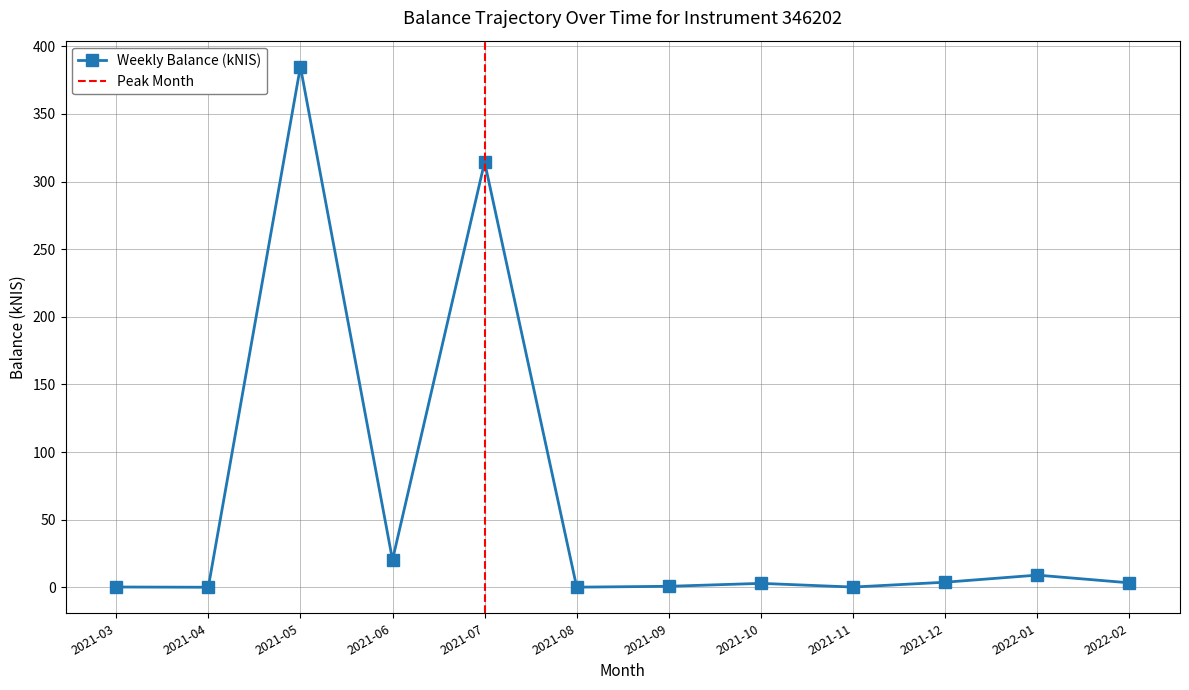

Rank the categories by value from lowest to highest.

2021-04, 2021-08, 2021-11, 2021-03, 2021-09, 2021-10, 2022-02, 2021-12, 2022-01, 2021-06, 2021-07, 2021-05